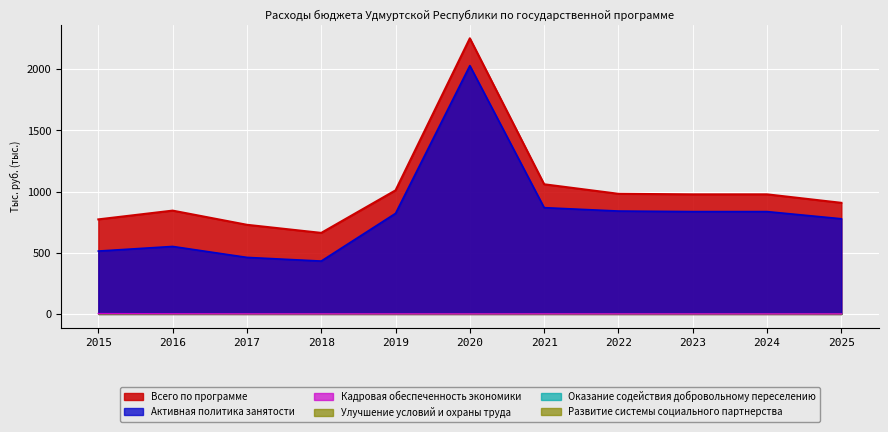

True or false: Активная политика занятости and Кадровая обеспеченность экономики cross at least once.

False